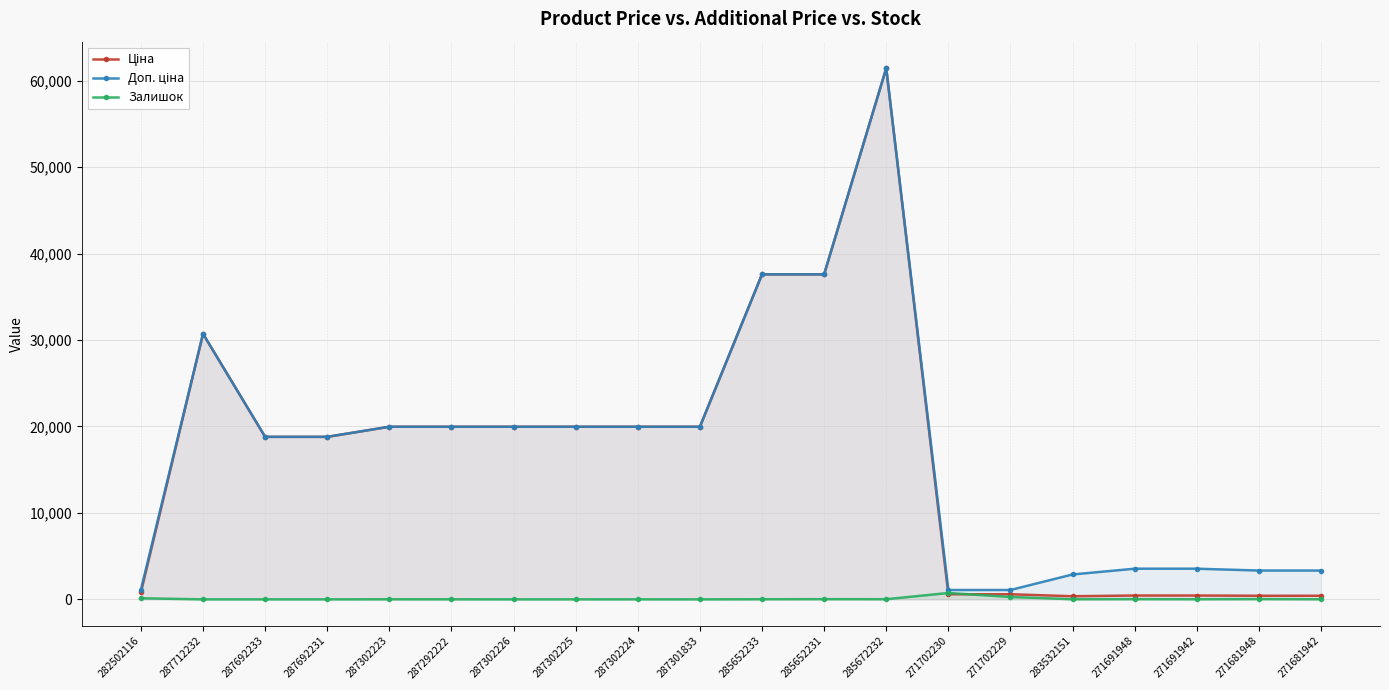

What is the sum of all Ціна values?

328794.8